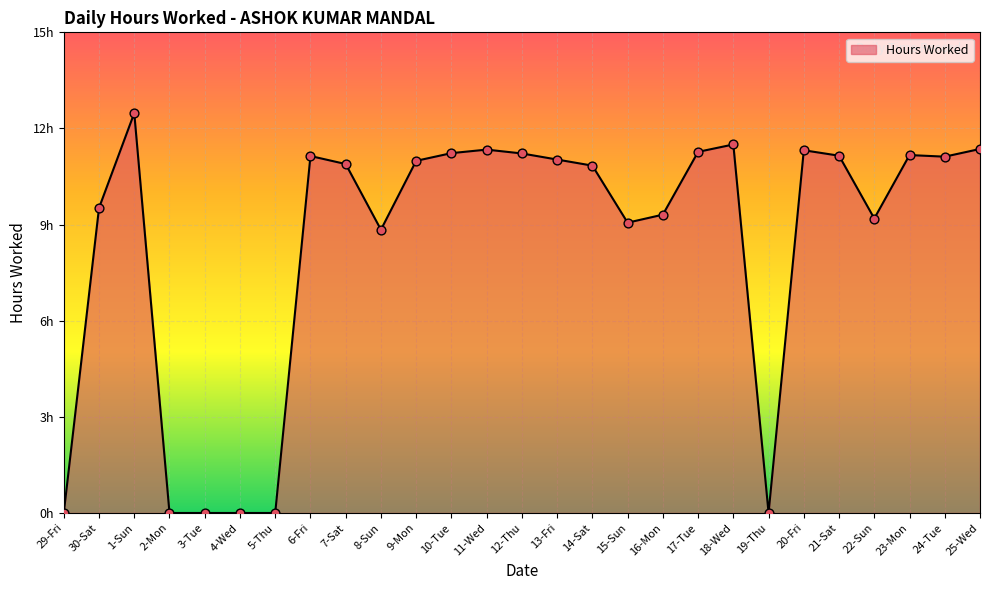

Between 8-Sun and 10-Tue, which is larger?

10-Tue